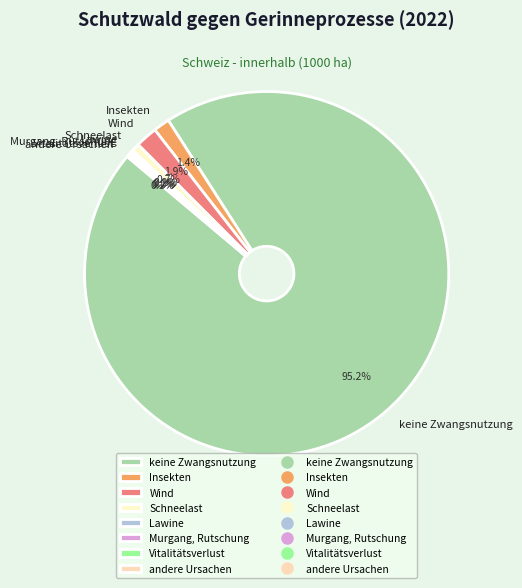

Does Insekten account for over 50% of the chart?

No